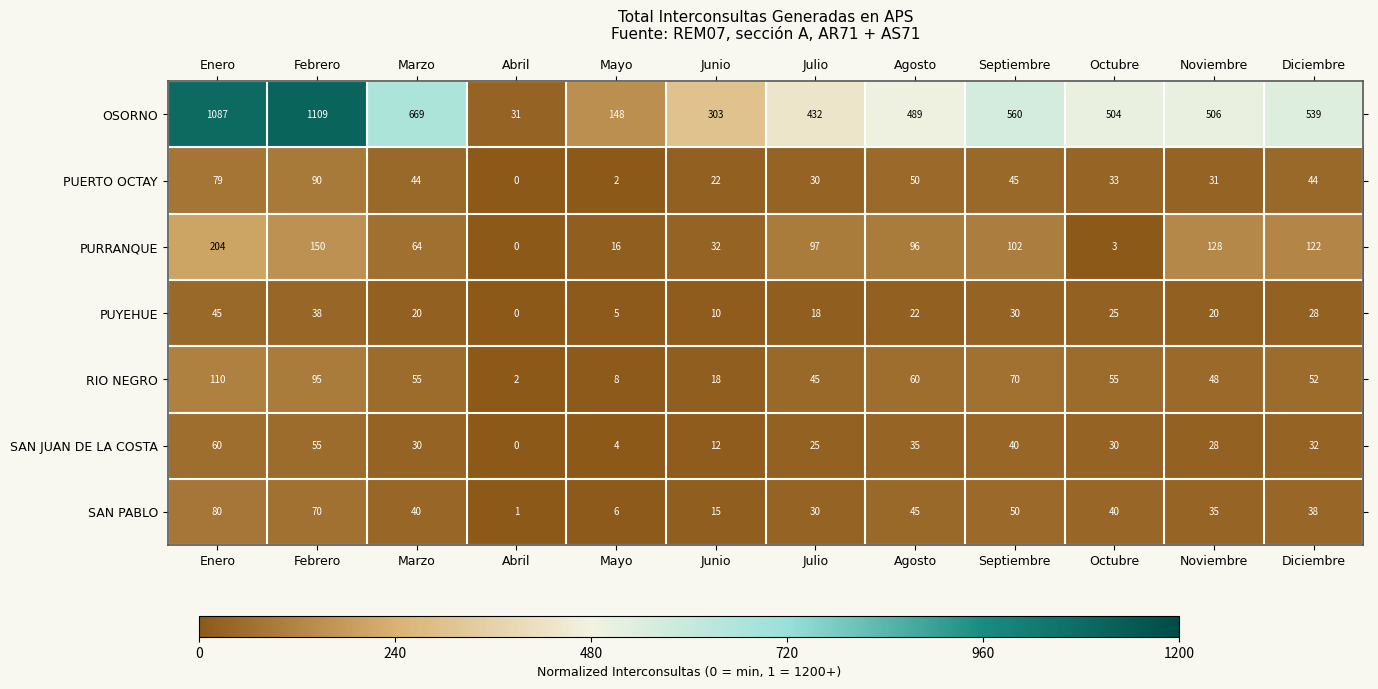

The value of PUERTO OCTAY at Diciembre is 29. True or false?

False